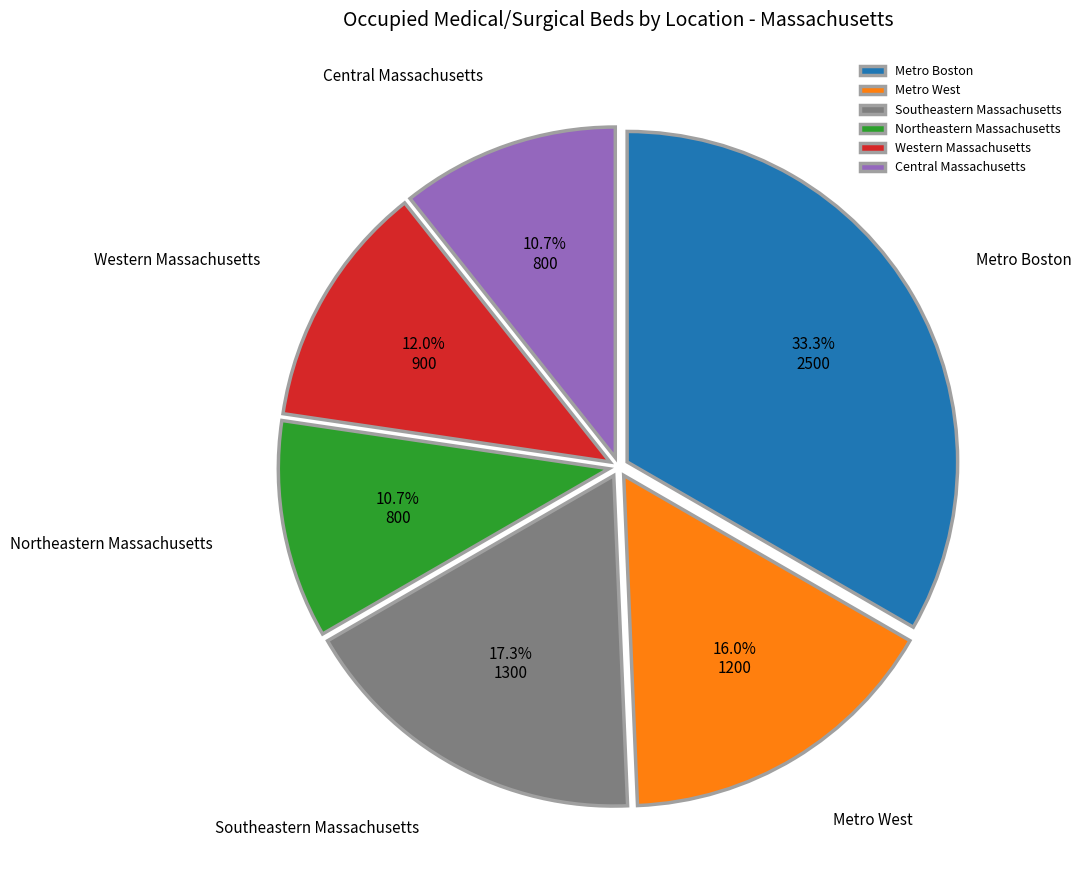

How much of the chart is everything except Southeastern Massachusetts?

82.7%